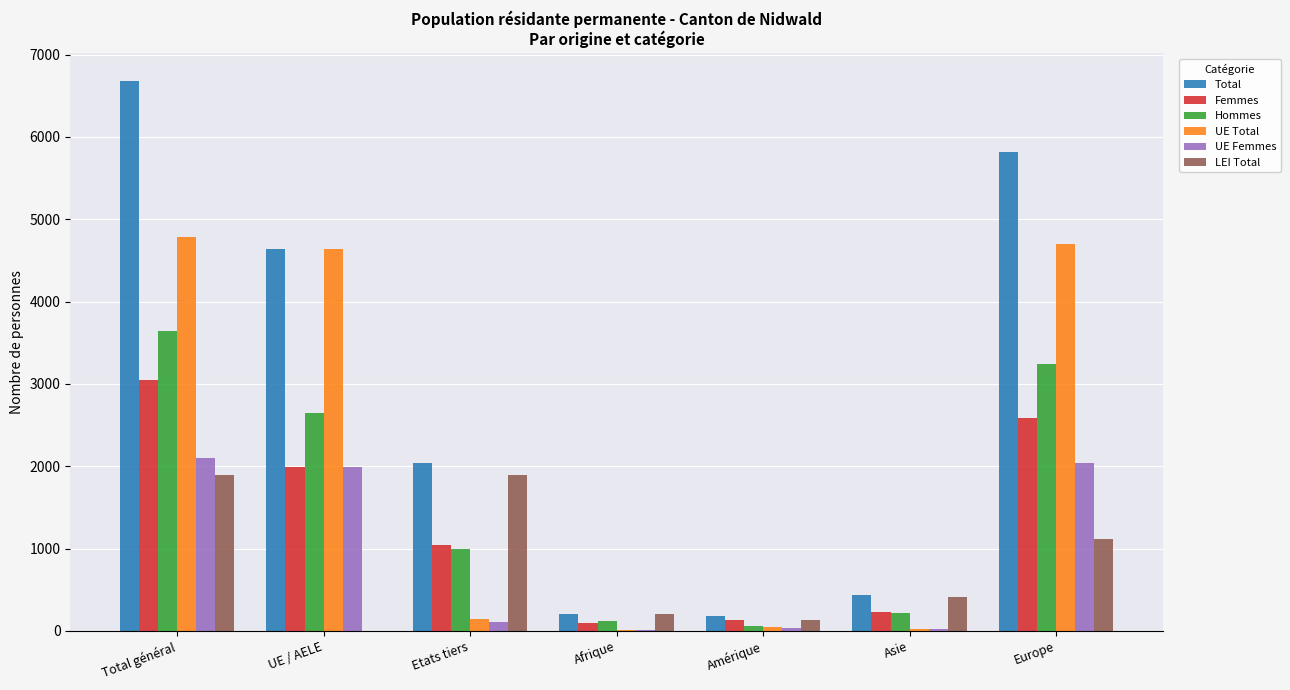

What is the total value across all series at Europe?

19501